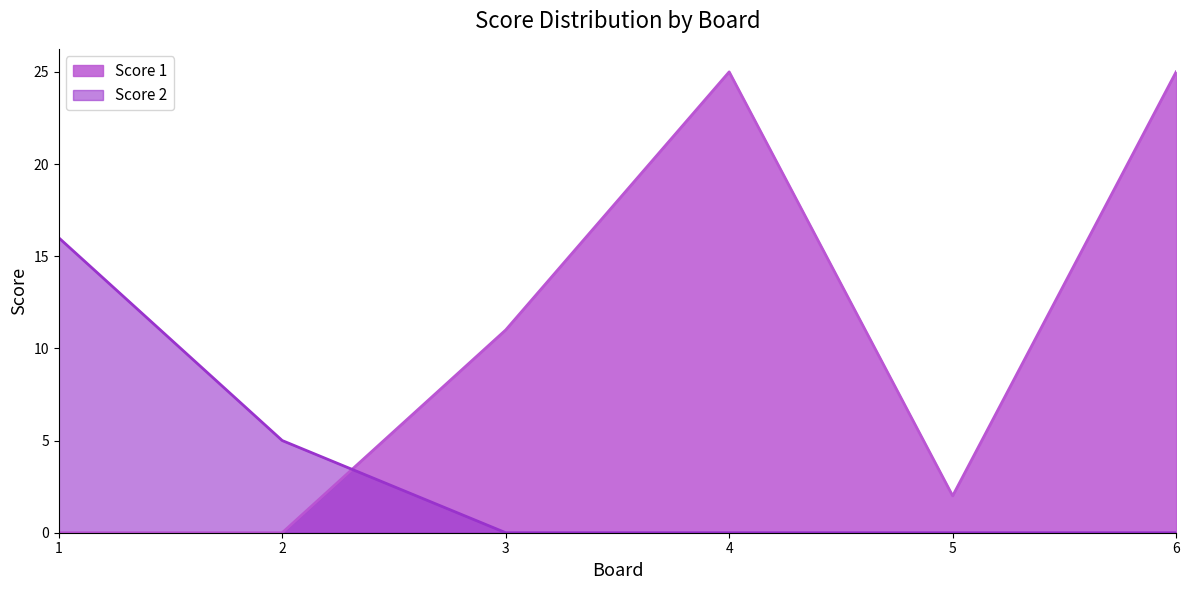

What is the sum of the Score 1 values at 4 and 2?

25